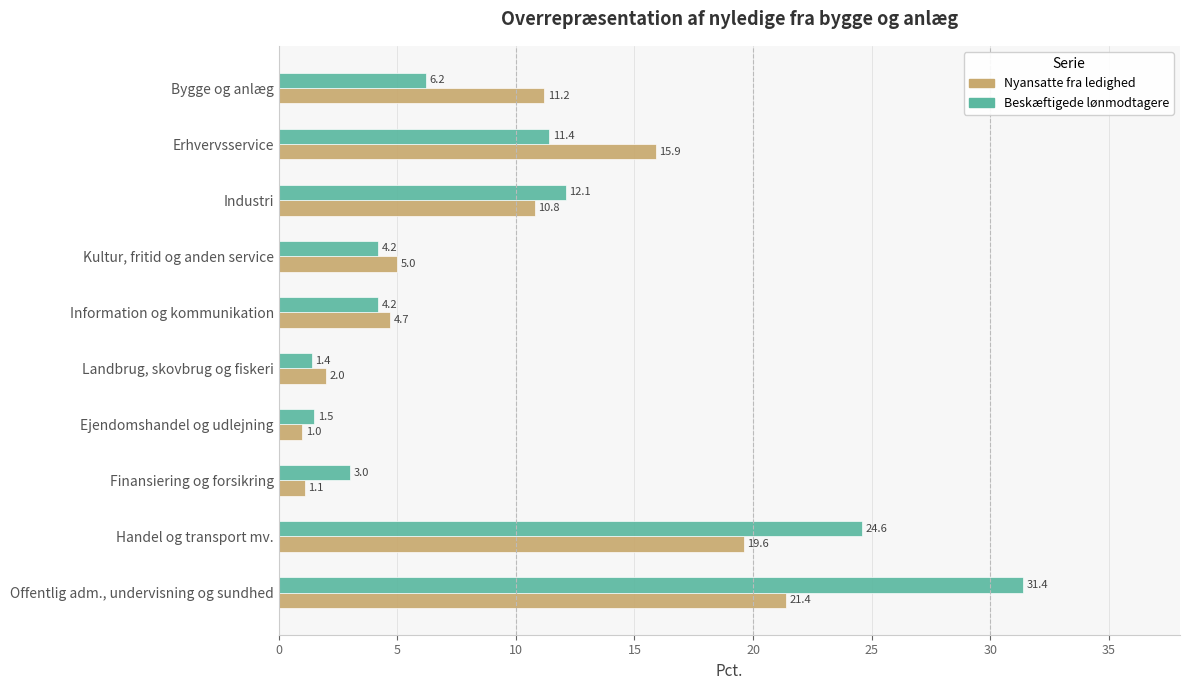

Which series has the largest range (max minus min)?

Beskæftigede lønmodtagere